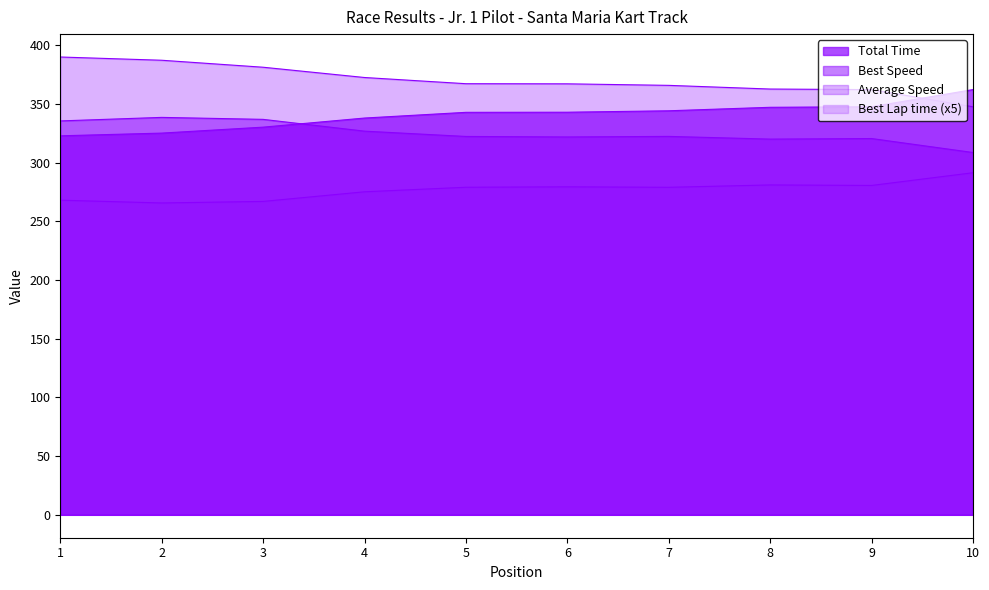

Where does the Average Speed series first go above 367?

1